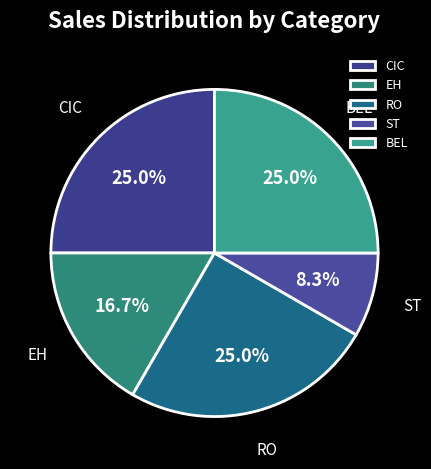

Is BEL the majority of the pie?

No